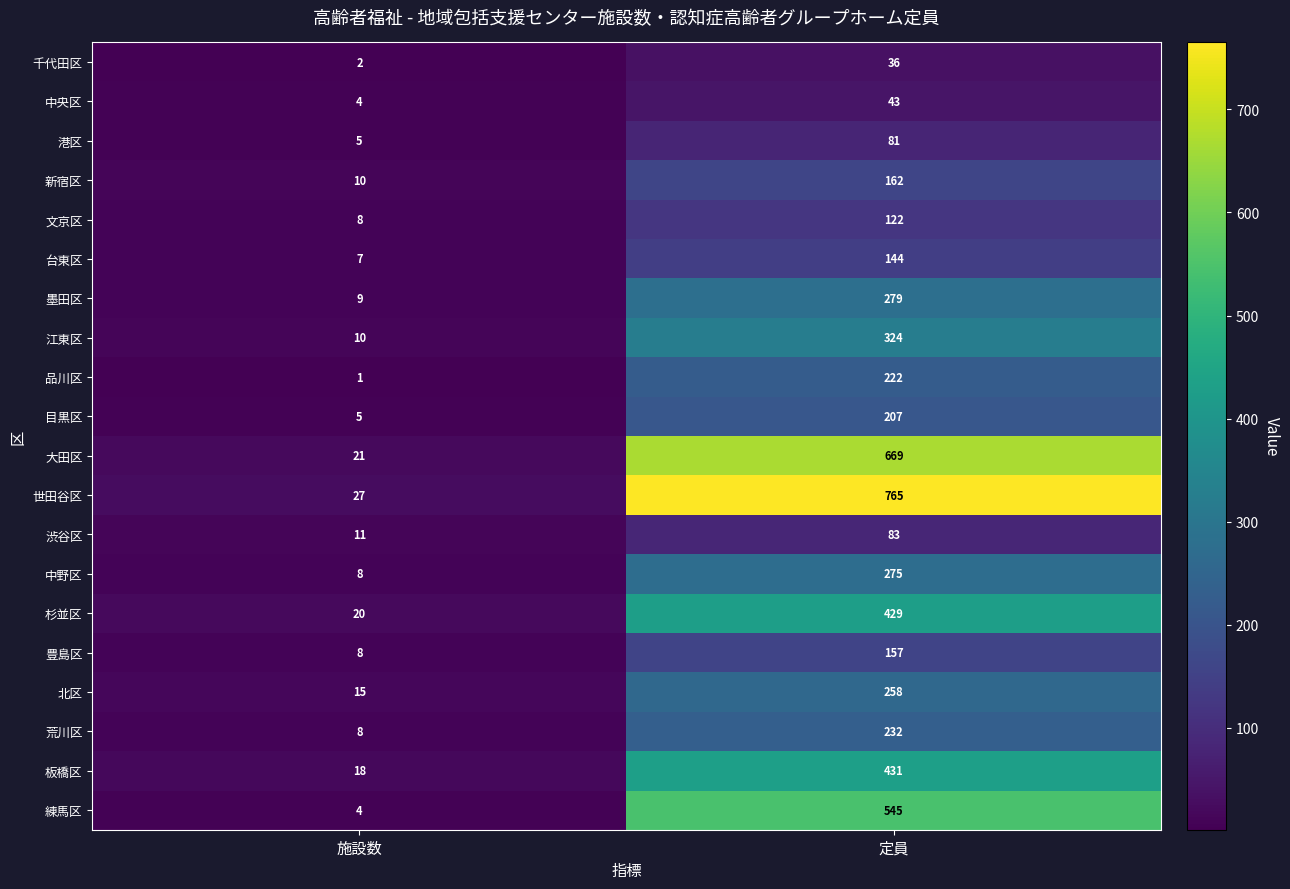

Is it true that 豊島区 equals 2 at 施設数?

False